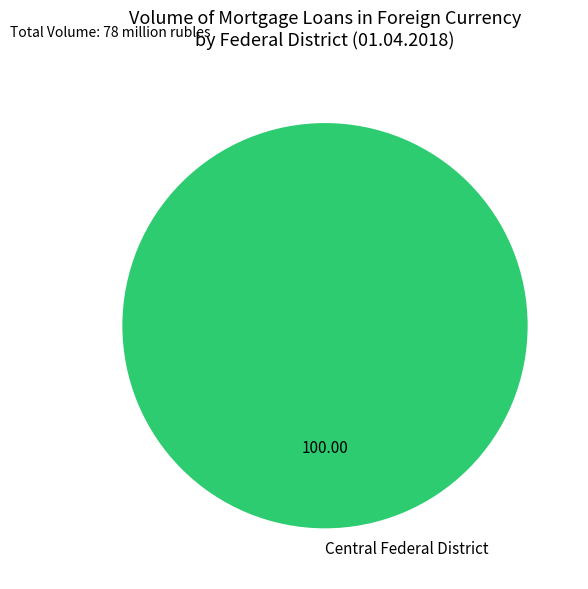

Rank the categories by value from highest to lowest.

Central Federal District